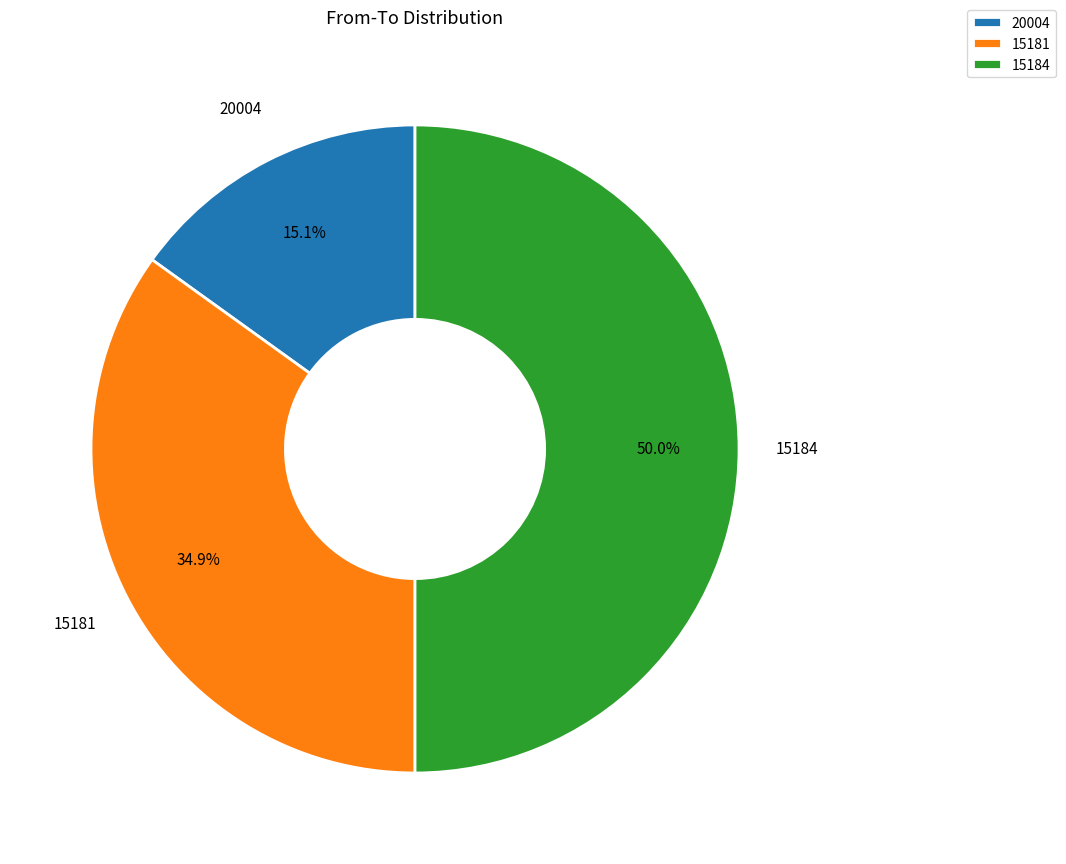

The 15184 slice represents 31% of the pie. True or false?

False